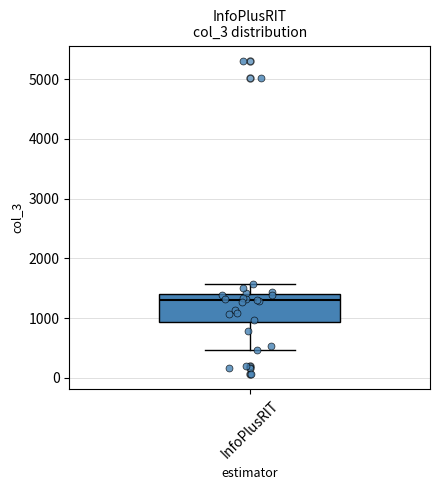

Read this box plot against the y-axis: the position of the median line, the range covered by the box, and the ends of both whiskers. The values are not printed on the chart, so give them approximately, as read against the axis.

median 1300, box 900 to 1400, whiskers 500 to 1600